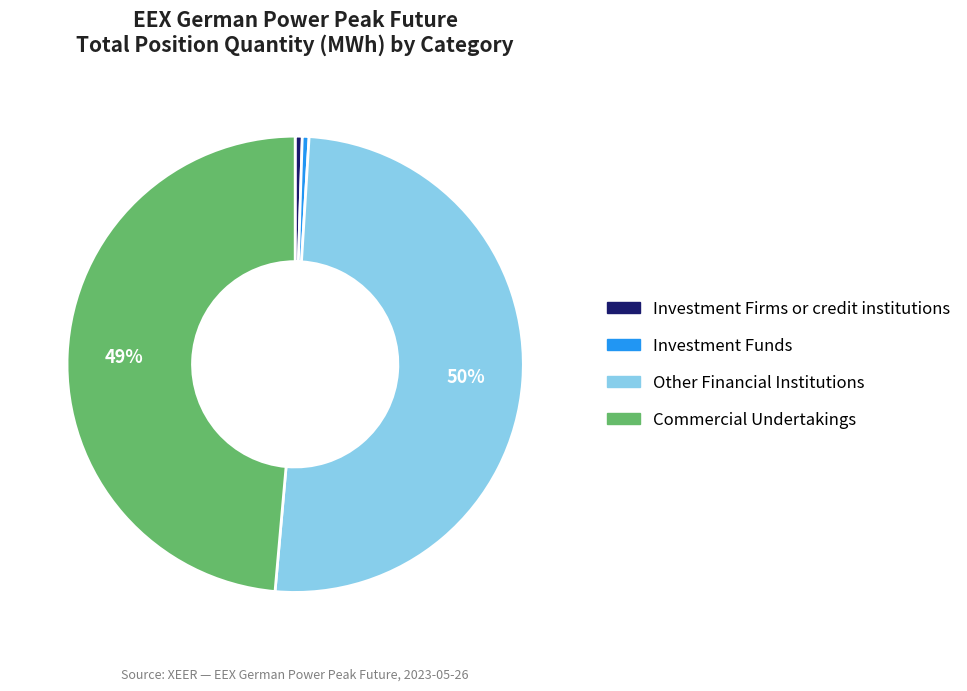

Is there any slice that represents more than half of the pie?

Yes